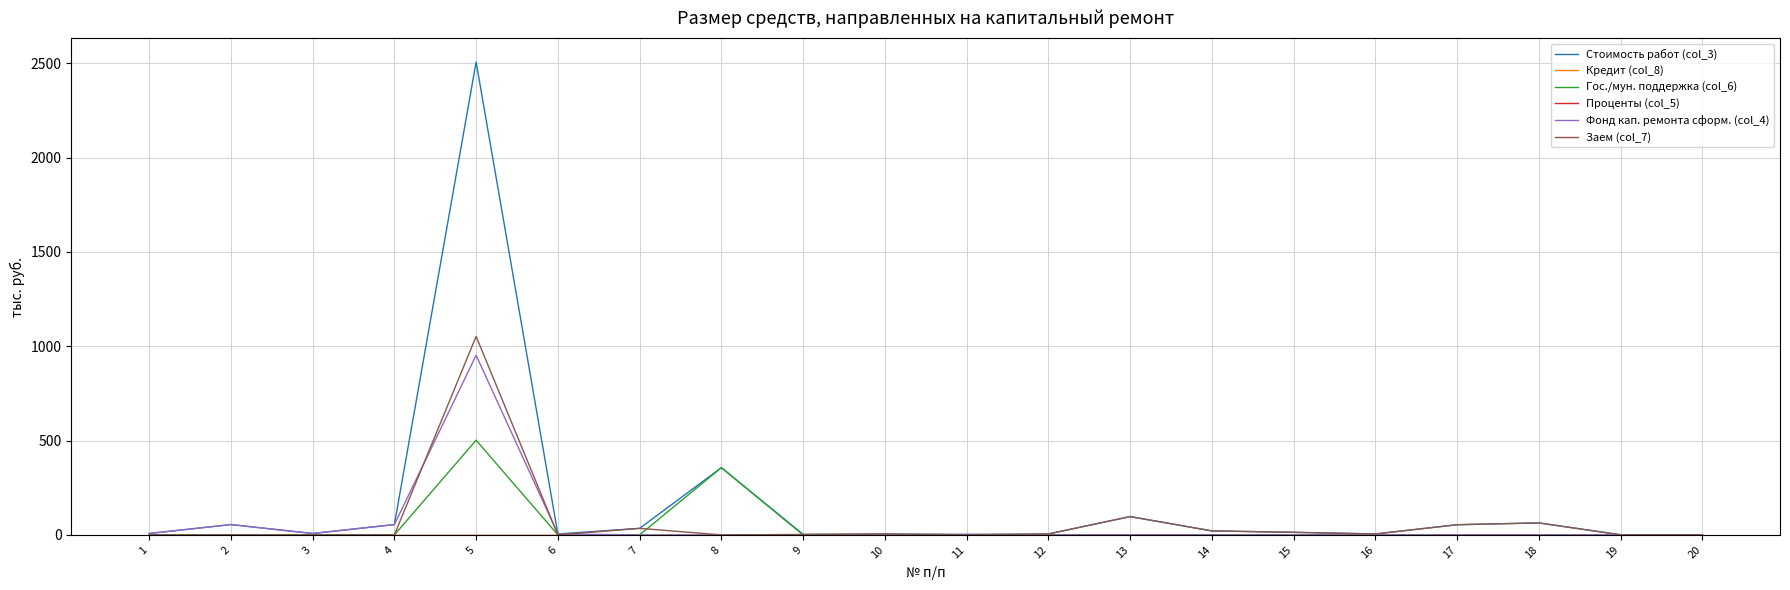

Which series has the largest total across all categories?

Стоимость работ (col_3)